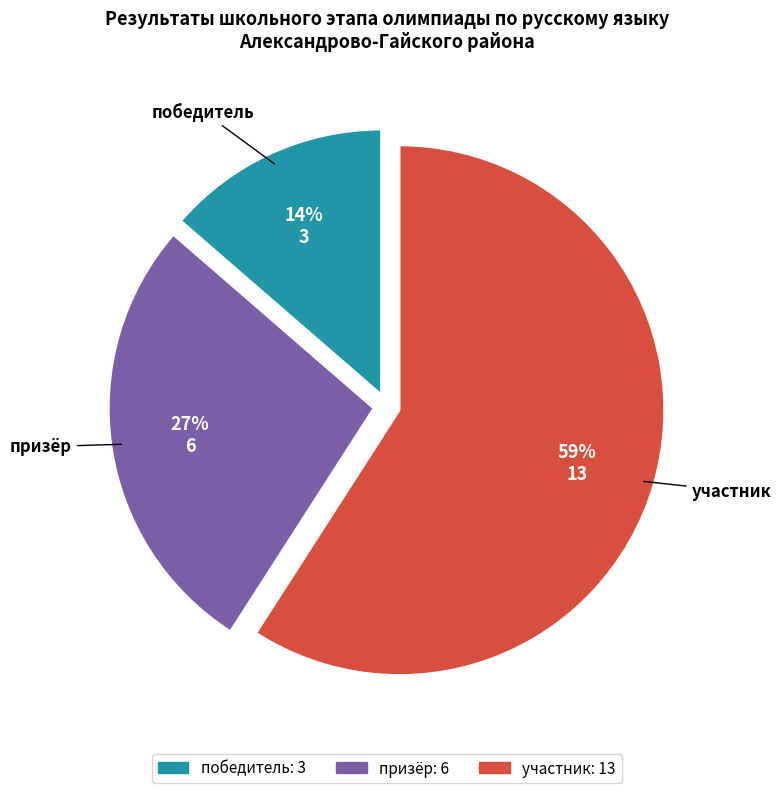

Which category has the biggest portion of the pie?

участник